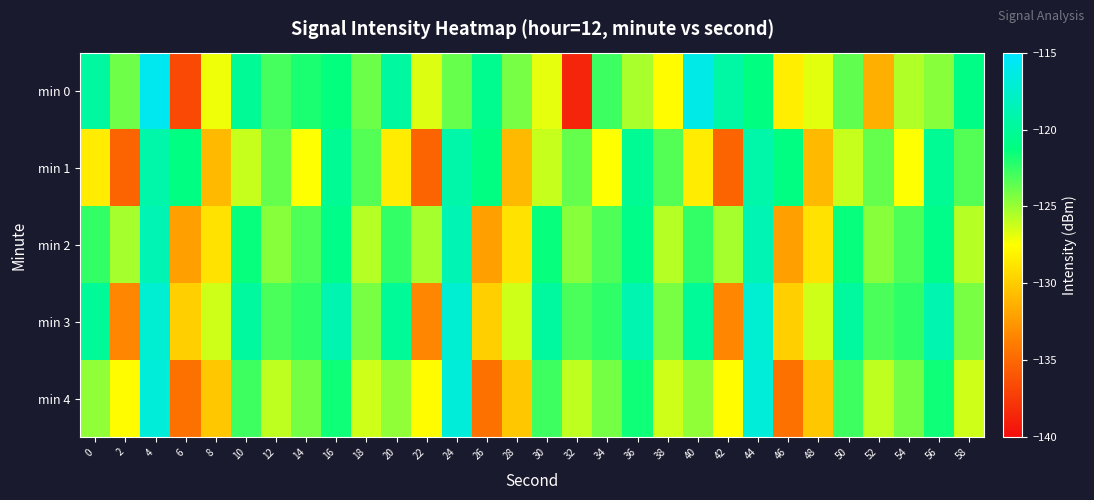

Between 18 and 4, which is larger?

4